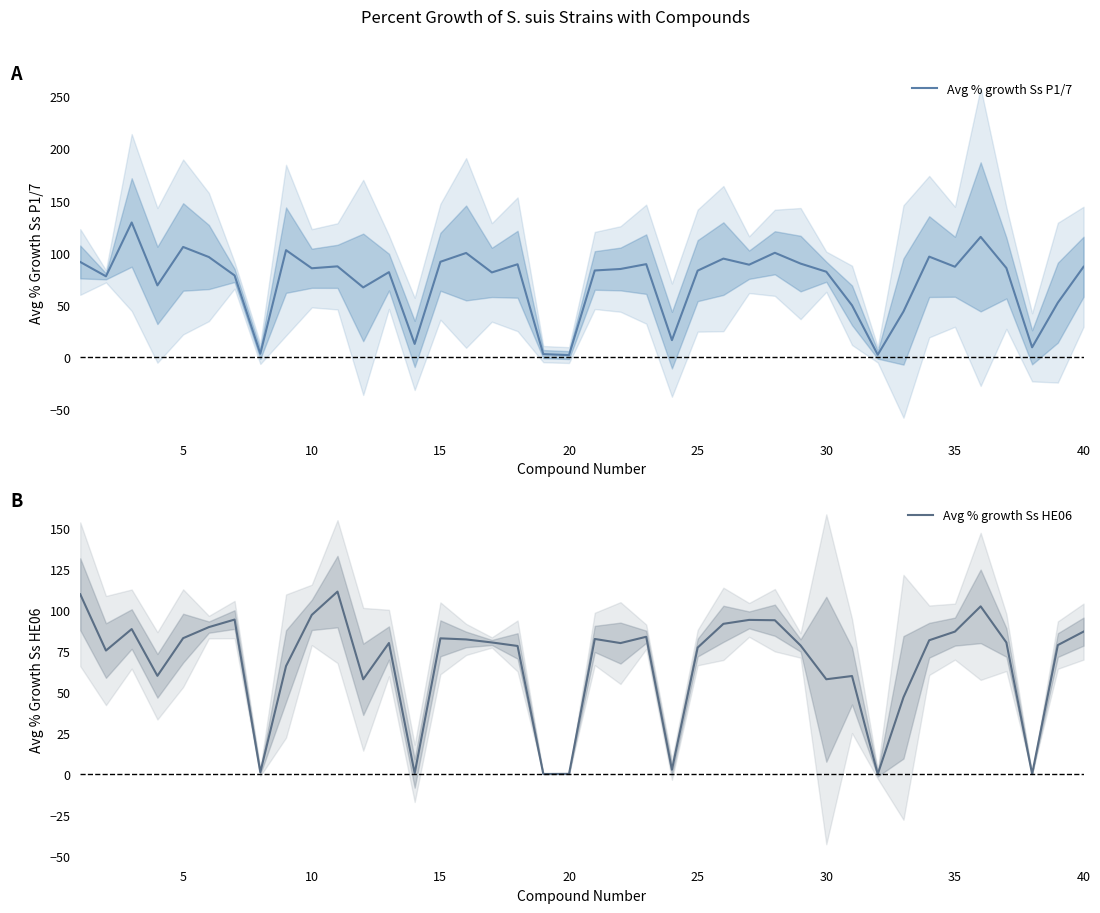

How many data points in Avg % growth Ss HE06 are above 80?

20